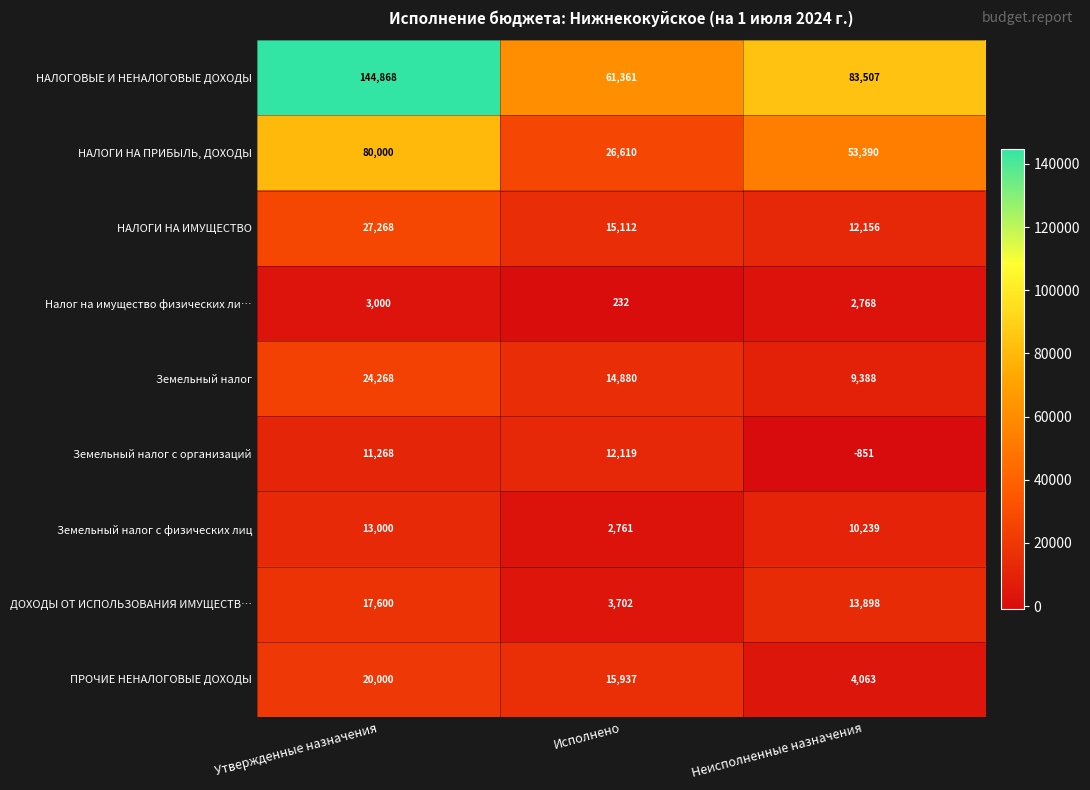

At which label is ДОХОДЫ ОТ ИСПОЛЬЗОВАНИЯ ИМУЩЕСТВ… closest to 10651?

Неисполненные назначения